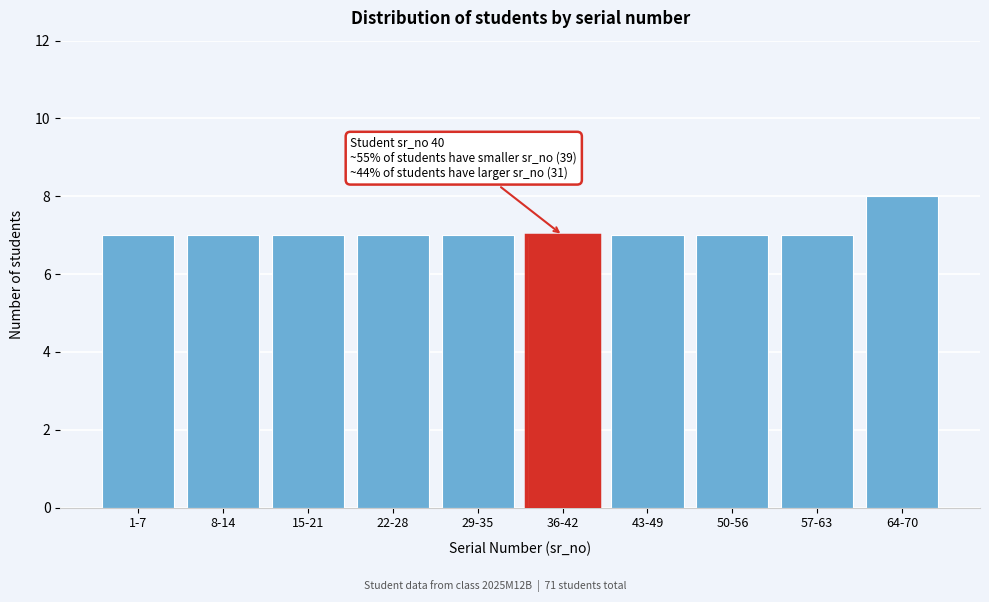

Reading left to right, transcribe all the data shown in this chart.

1-7=7	8-14=7	15-21=7	22-28=7	29-35=7	36-42=7	43-49=7	50-56=7	57-63=7	64-70=8